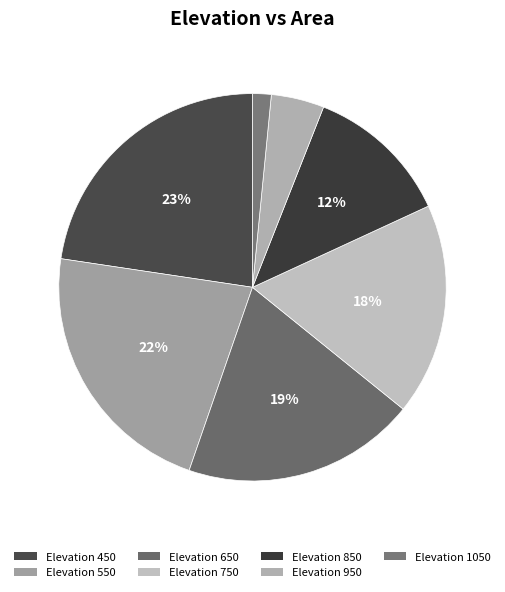

Is there any slice that represents more than half of the pie?

No